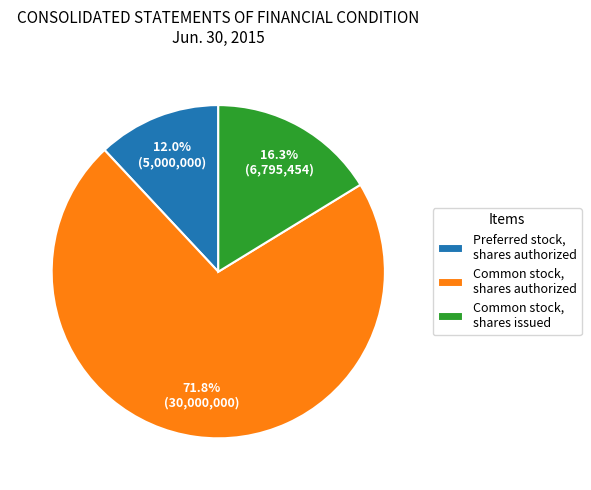

To the nearest percent, what is the difference between the largest and smallest slice percentages?

60%